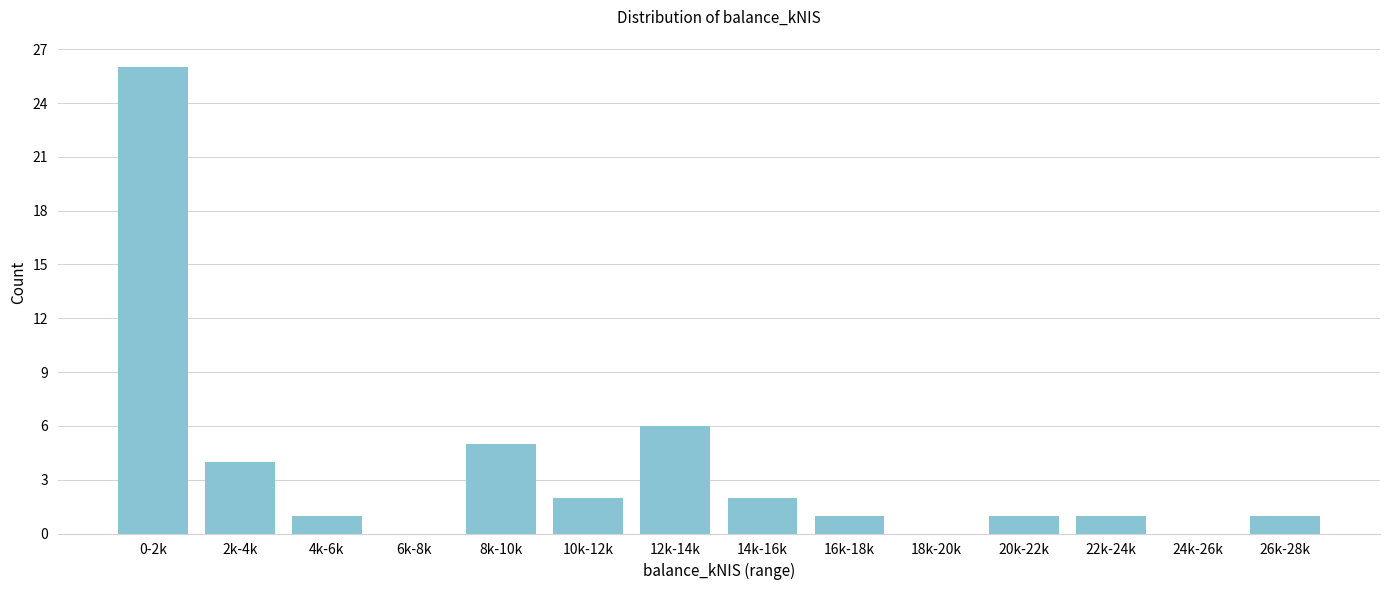

Reading left to right, extract all data points from this chart.

0-2k=26	2k-4k=4	4k-6k=1	6k-8k=0	8k-10k=5	10k-12k=2	12k-14k=6	14k-16k=2	16k-18k=1	18k-20k=0	20k-22k=1	22k-24k=1	24k-26k=0	26k-28k=1